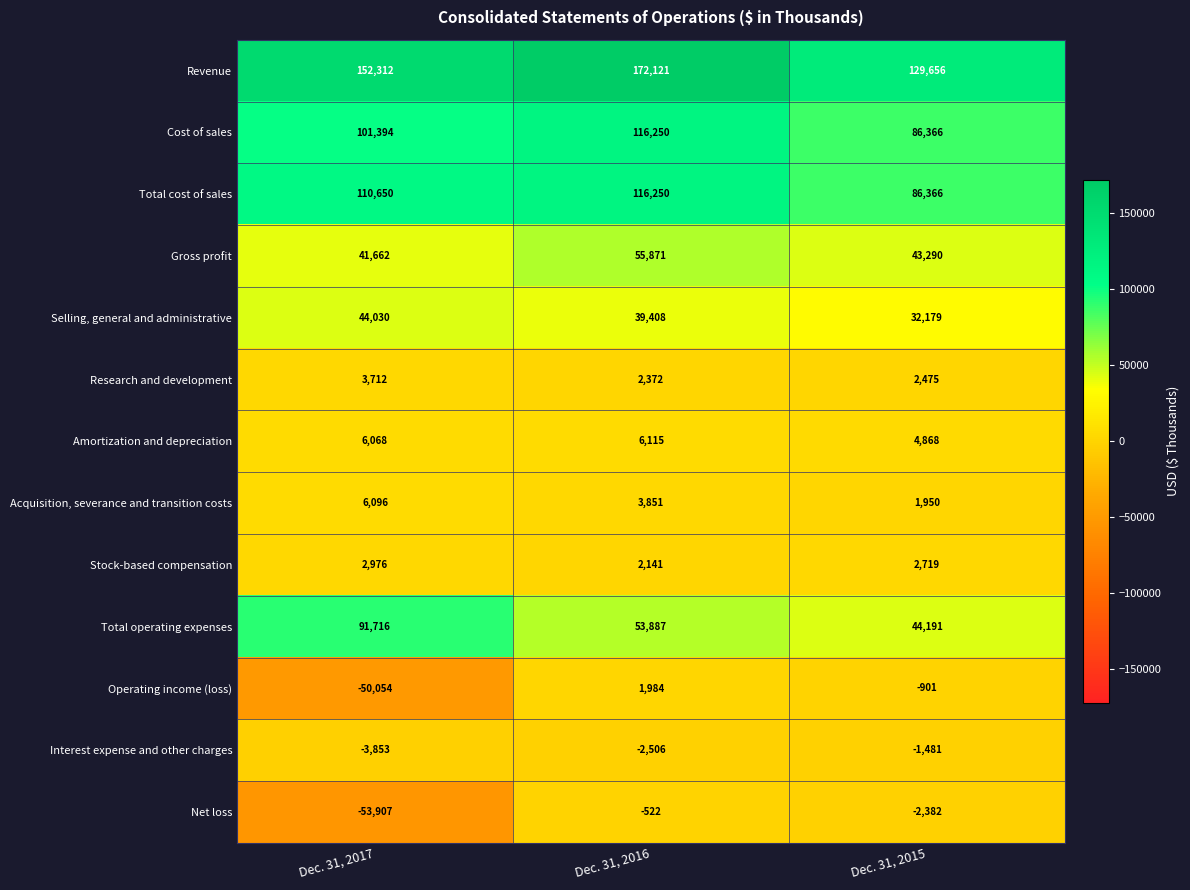

True or false: Interest expense and other charges has a value of -953 at Dec. 31, 2015.

False